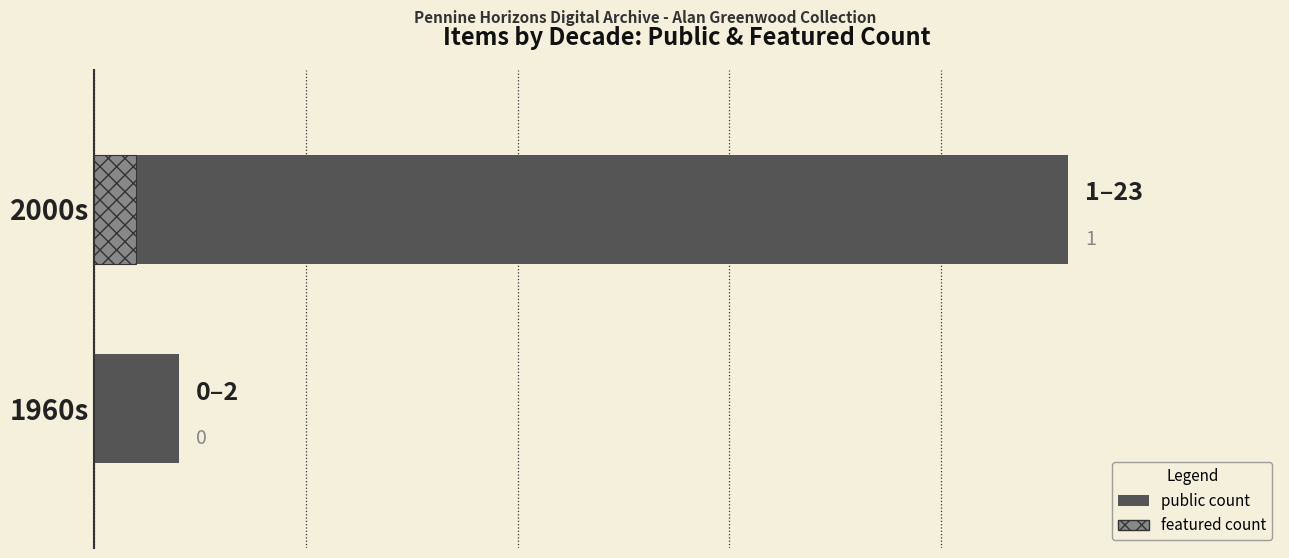

Between 1960s and 2000s, which series saw the biggest shift?

public